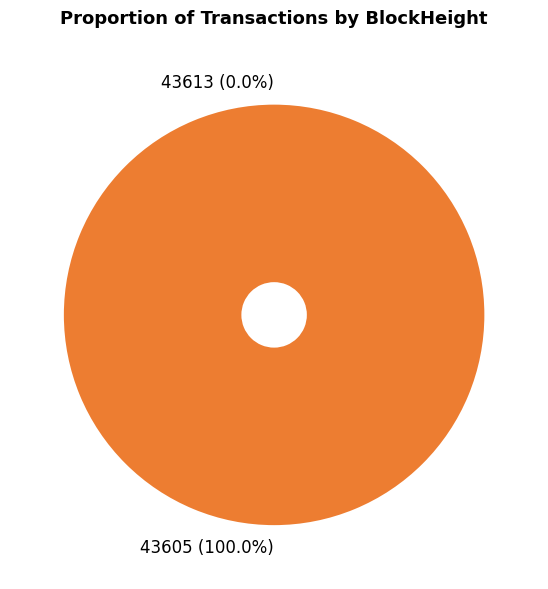

True or false: 43605 accounts for 100% of the total.

True